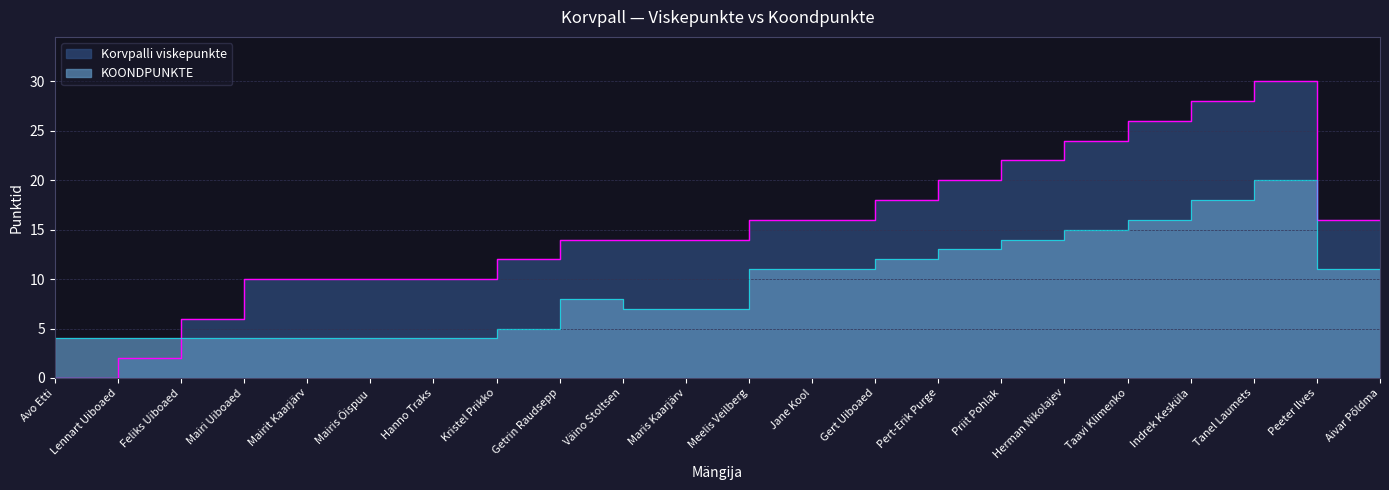

What is the average value of the KOONDPUNKTE series?

9